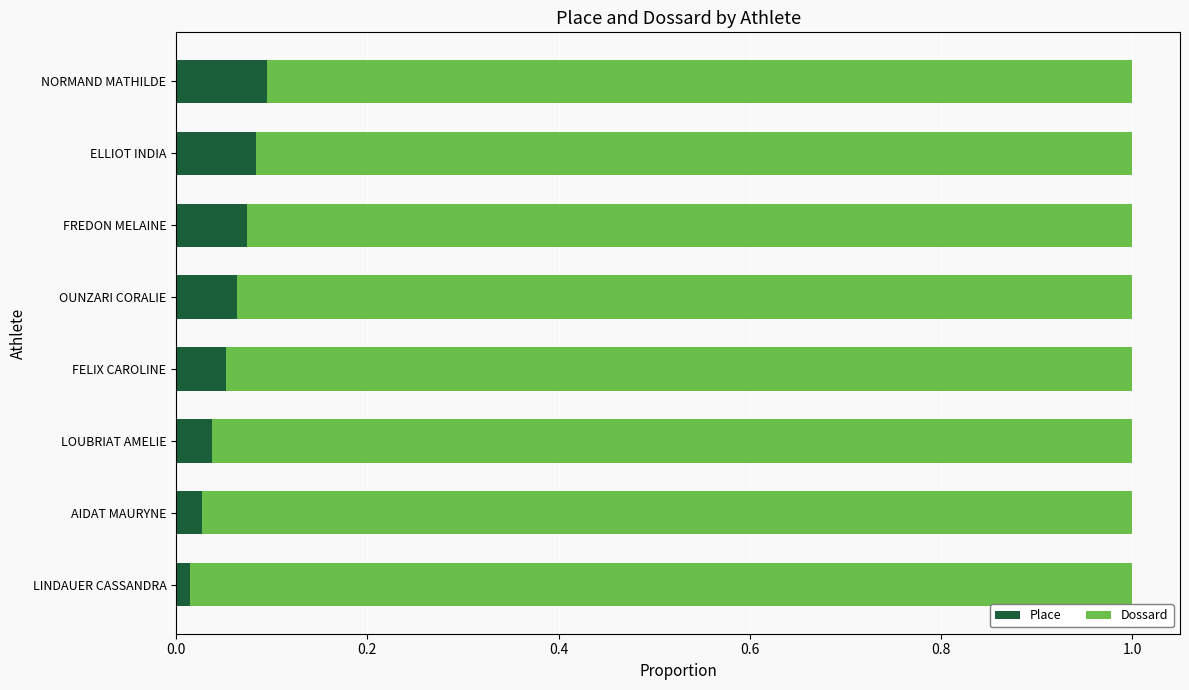

The value of Place at OUNZARI CORALIE is 0.1. True or false?

True